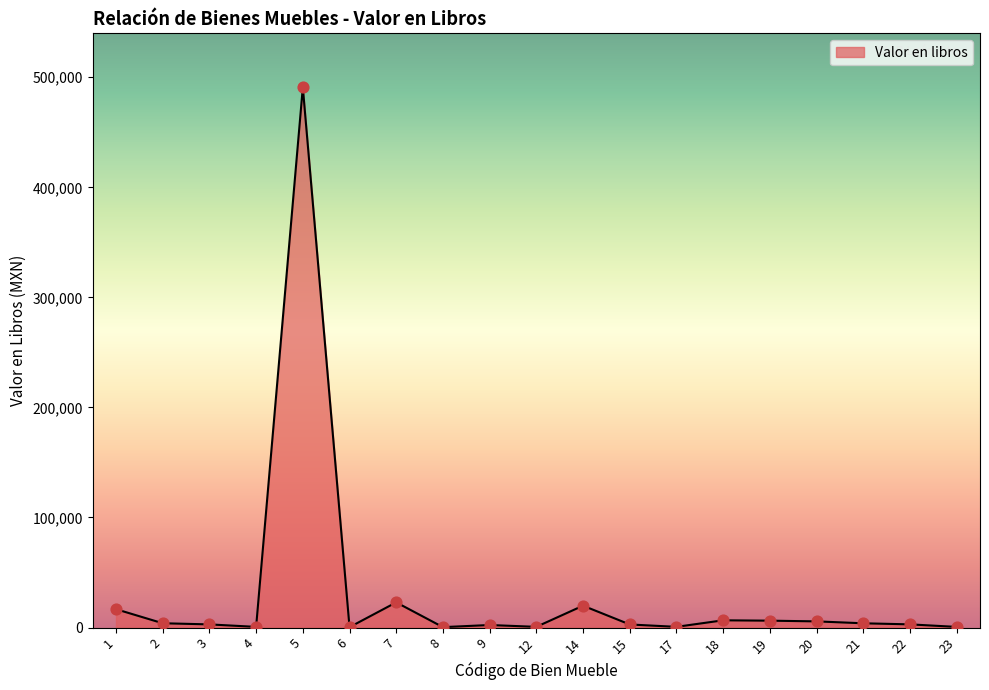

What is the difference between the maximum and minimum values?

490461.2